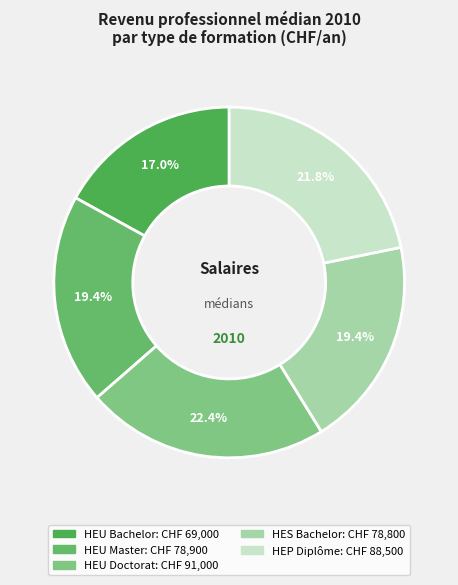

How many slices are in this pie chart?

5